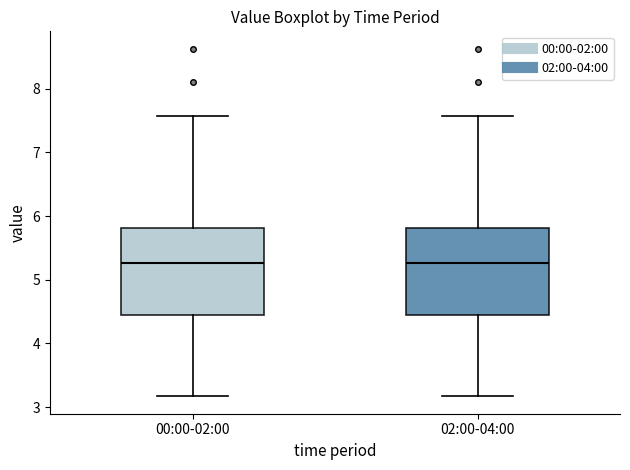

Where is the upper edge of the box for 00:00-02:00 on the y-axis? The values are not printed on the chart, so give them approximately, as read against the axis.

5.8